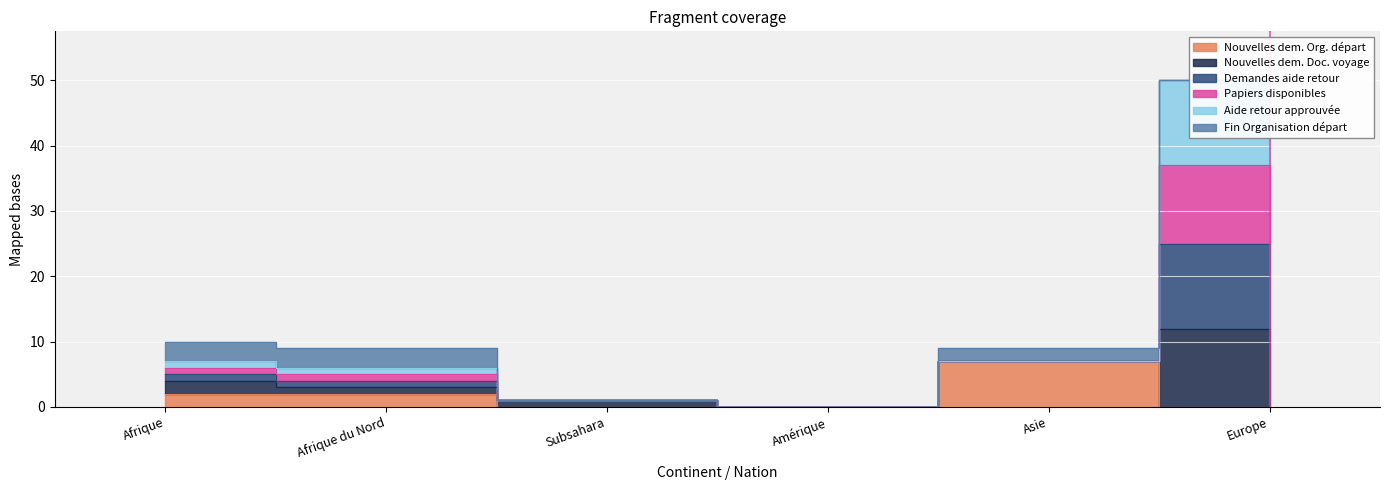

True or false: Demandes aide retour and Nouvelles dem. Doc. voyage intersect in this chart.

False